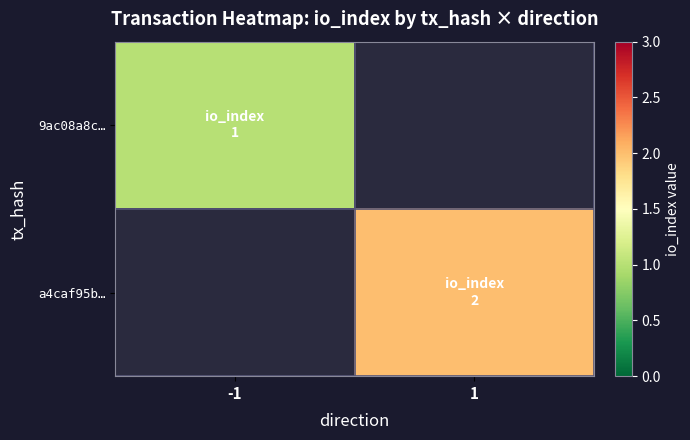

How many values in 9ac08a8c… are above zero?

1